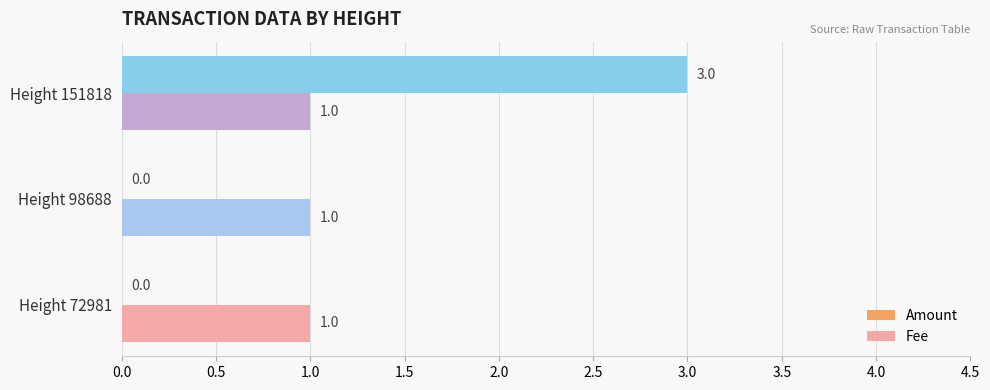

What is the sum of all Fee values?

3